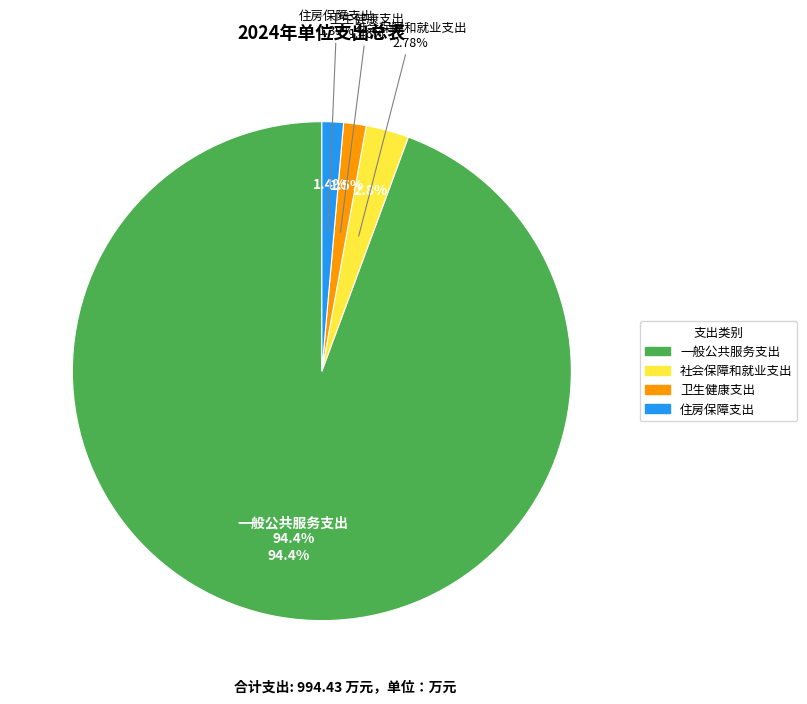

To the nearest percent, what percentage of the pie is 住房保障支出?

1%